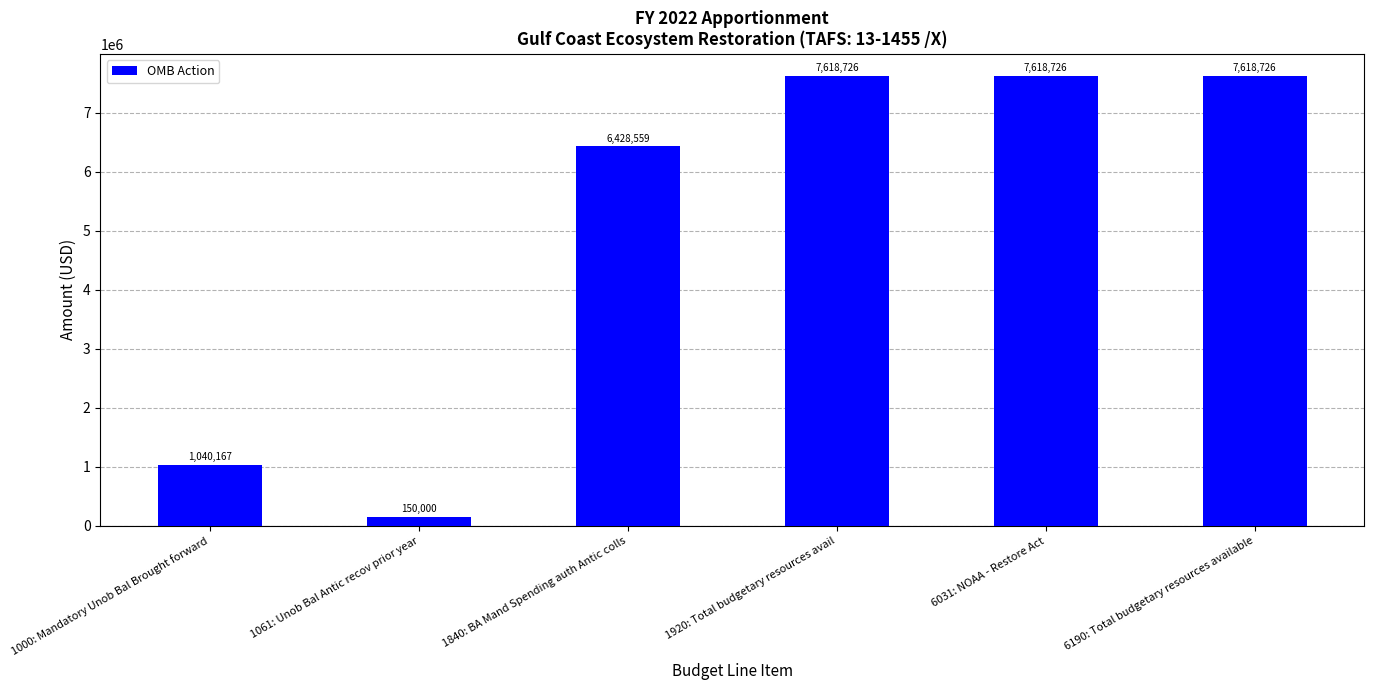

Reading left to right, list all the values displayed in this chart.

1000: Mandatory Unob Bal Brought forward=1040167	1061: Unob Bal Antic recov prior year=150000	1840: BA Mand Spending auth Antic colls=6428559	1920: Total budgetary resources avail=7618726	6031: NOAA - Restore Act=7618726	6190: Total budgetary resources available=7618726